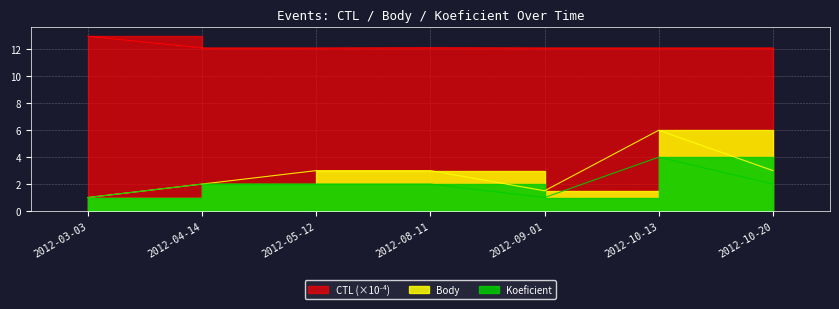

What position from the right is 2012-04-14?

6